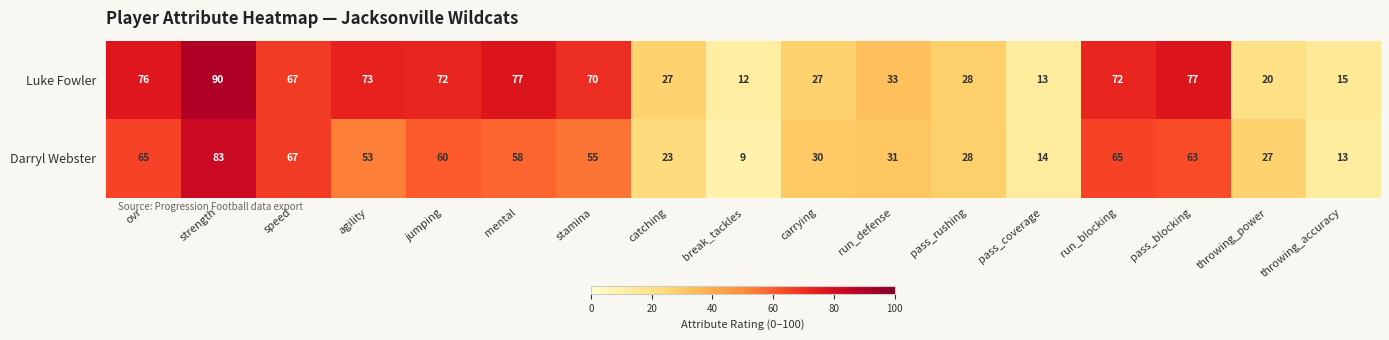

Where does the Luke Fowler series first go above 67?

ovr